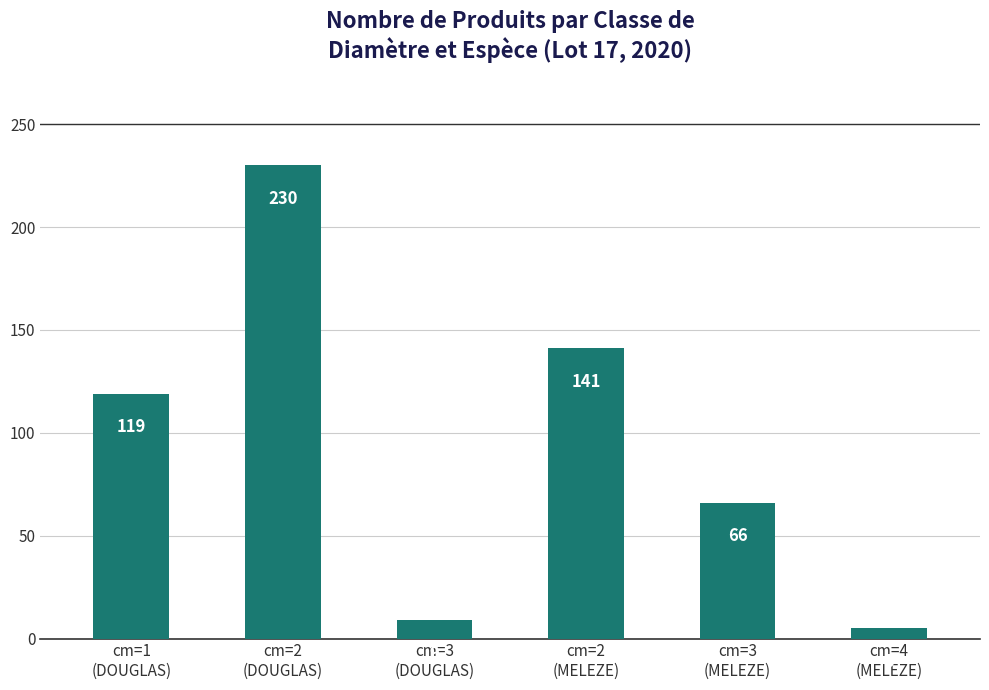

At which label is the value closest to 117?

cm=1
(DOUGLAS)